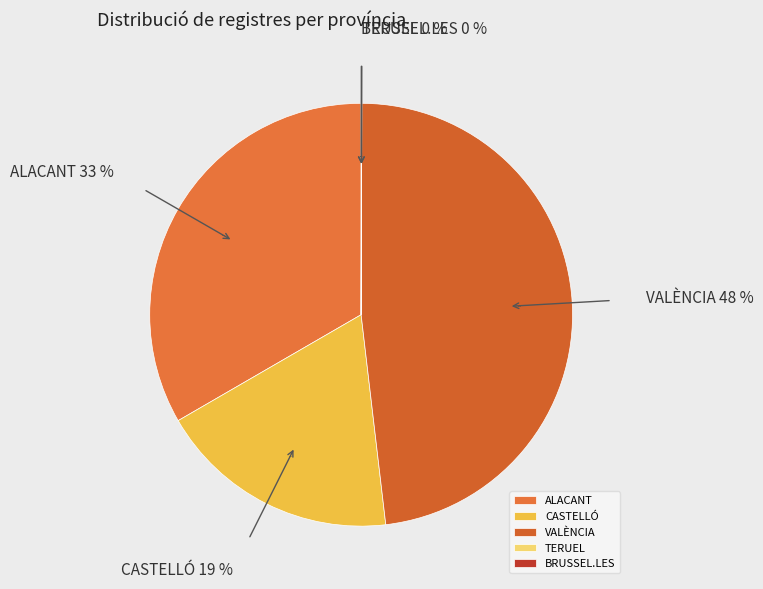

How many segments does this pie chart have?

5